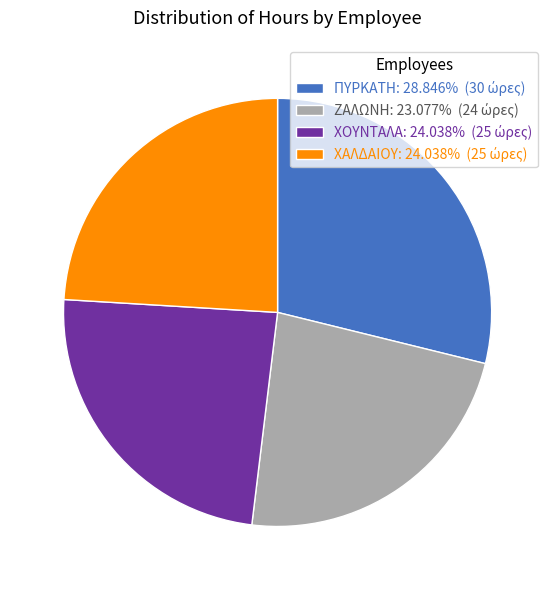

How many slices are in this pie chart?

4